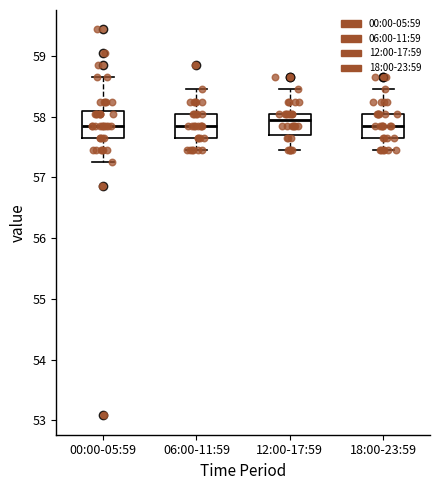

Which box has the highest median line?

12:00-17:59